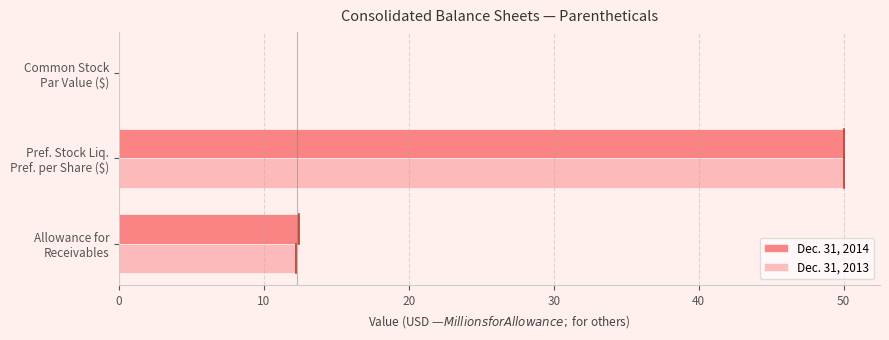

What is the sum of all Dec. 31, 2013 values?

62.2